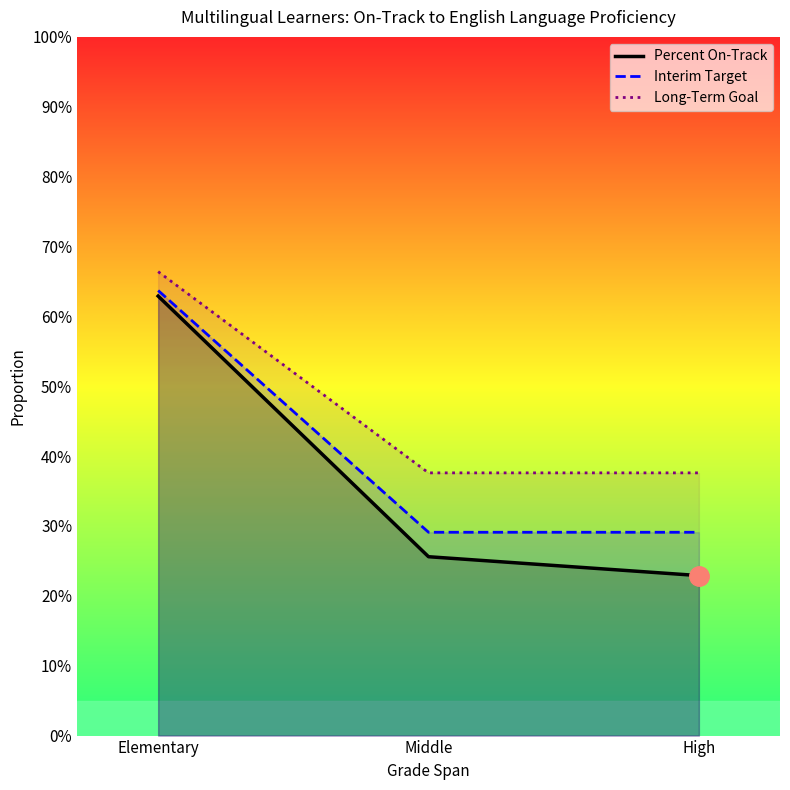

What is the highest value of the Percent On-Track series?

0.6